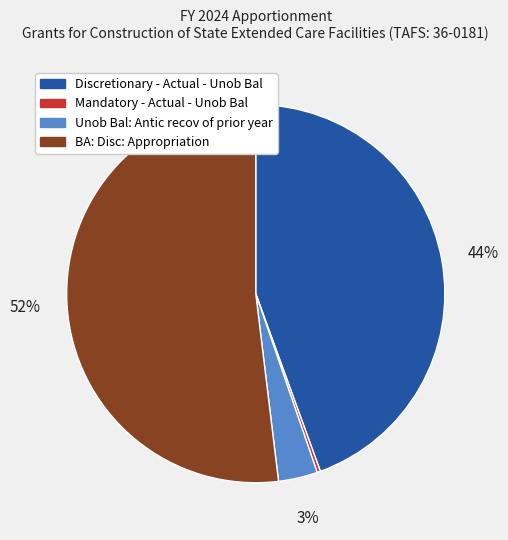

To the nearest percent, what is the difference between the Mandatory - Actual - Unob Bal and Discretionary - Actual - Unob Bal slice percentages?

44%